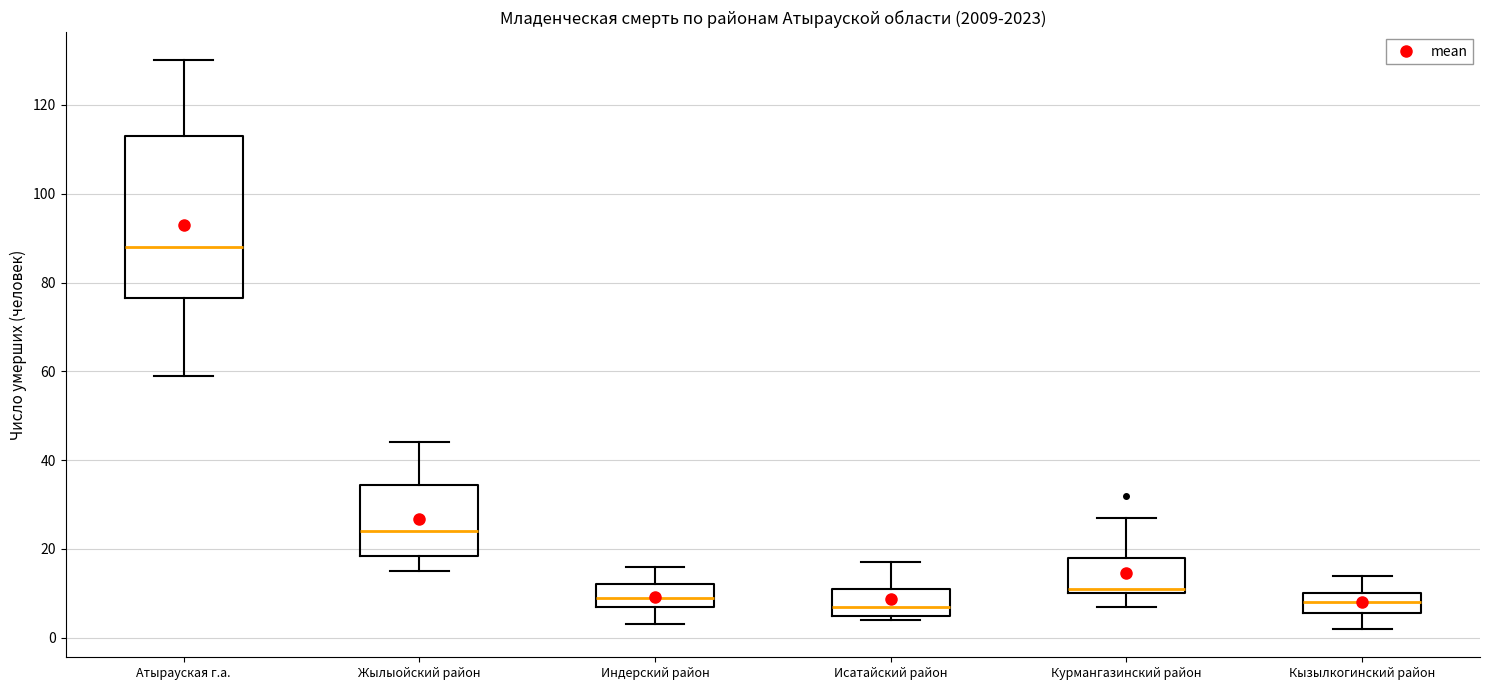

Which box is the tallest, from its lower edge to its upper edge?

Атырауская г.а.